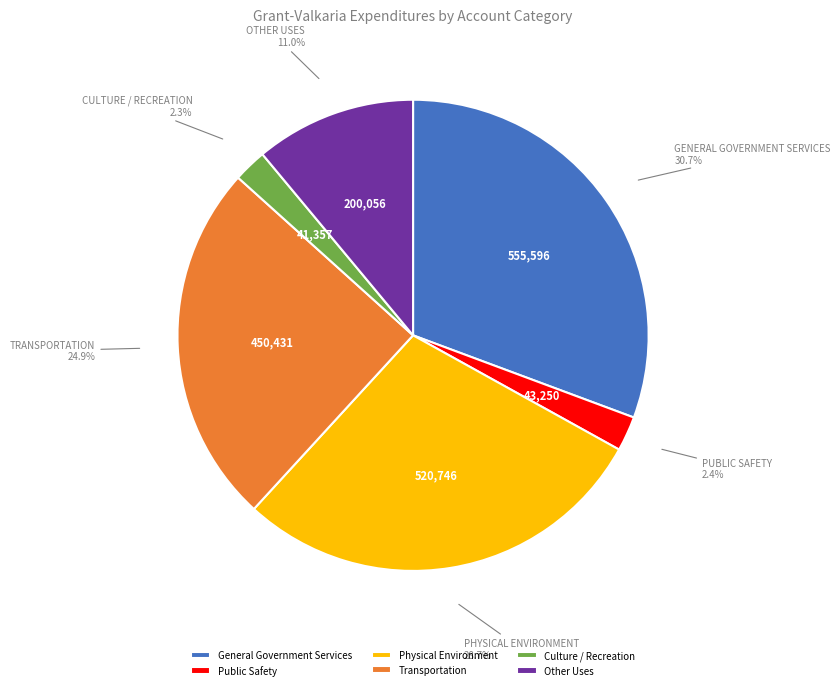

Is there a majority slice in this chart?

No